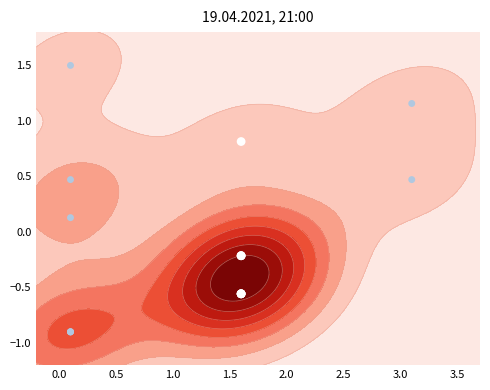

How many values are above zero?

6